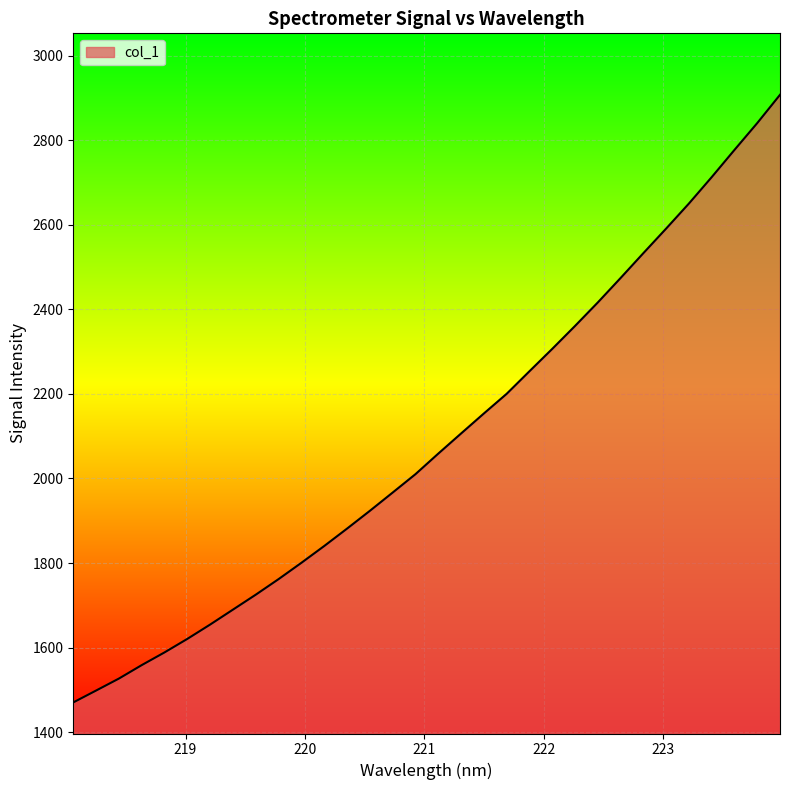

How many lines are shown in the chart?

1